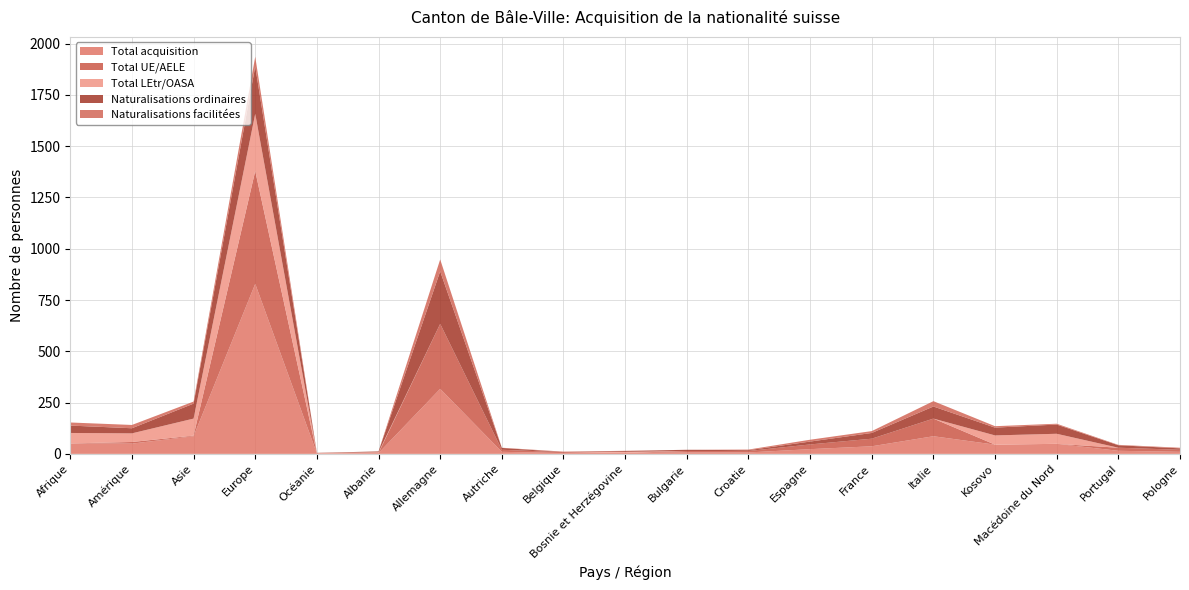

Reading left to right, extract all data points from this chart.

Total acquisition: 51	50	86	829	2	4	317	10	4	5	7	7	23	37	86	45	49	15	10
Total UE/AELE: 0	8	3	550	1	0	317	10	4	0	7	7	23	37	86	0	0	15	10
Total LEtr/OASA: 51	42	83	279	1	4	0	0	0	5	0	0	0	0	0	45	49	0	0
Naturalisations ordinaires: 36	25	73	231	1	4	256	9	1	4	6	4	14	28	59	38	45	12	7
Naturalisations facilitées: 15	16	10	47	0	0	58	1	2	1	0	3	9	9	26	7	4	2	3